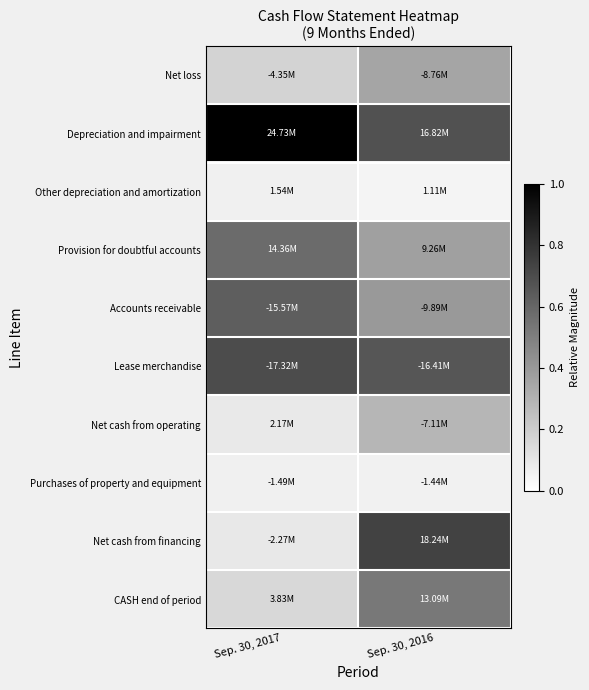

At which category is the sum across all series the highest?

Sep. 30, 2016